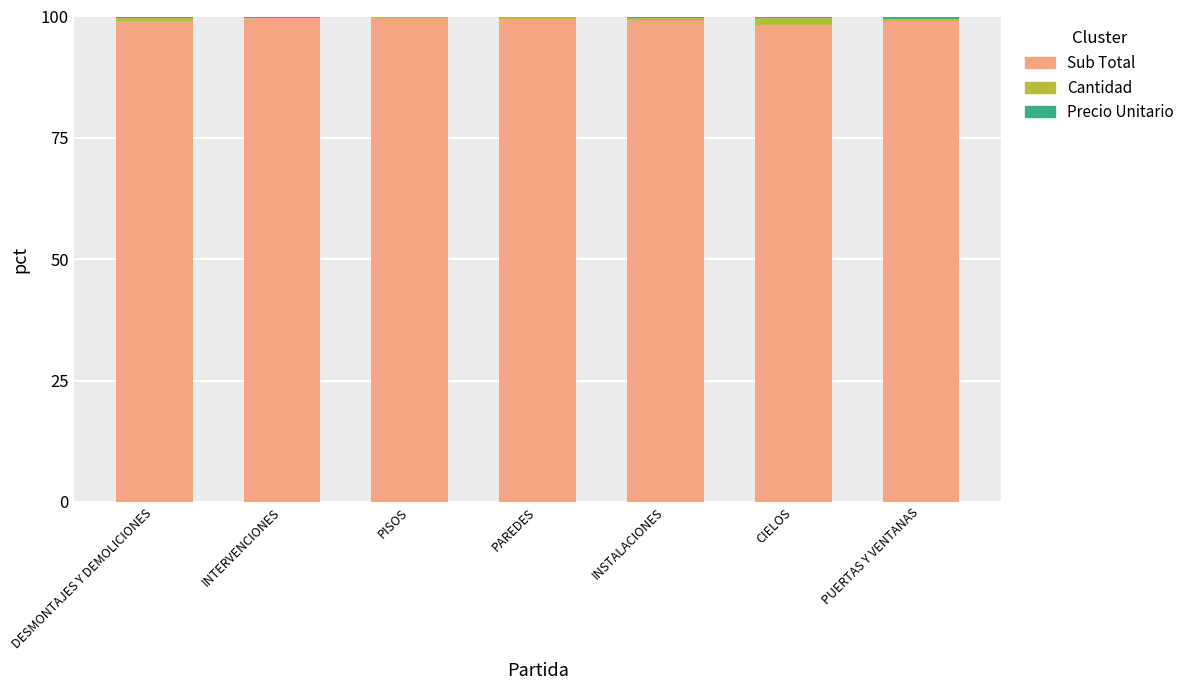

What is the sum of all Sub Total values?

694.5